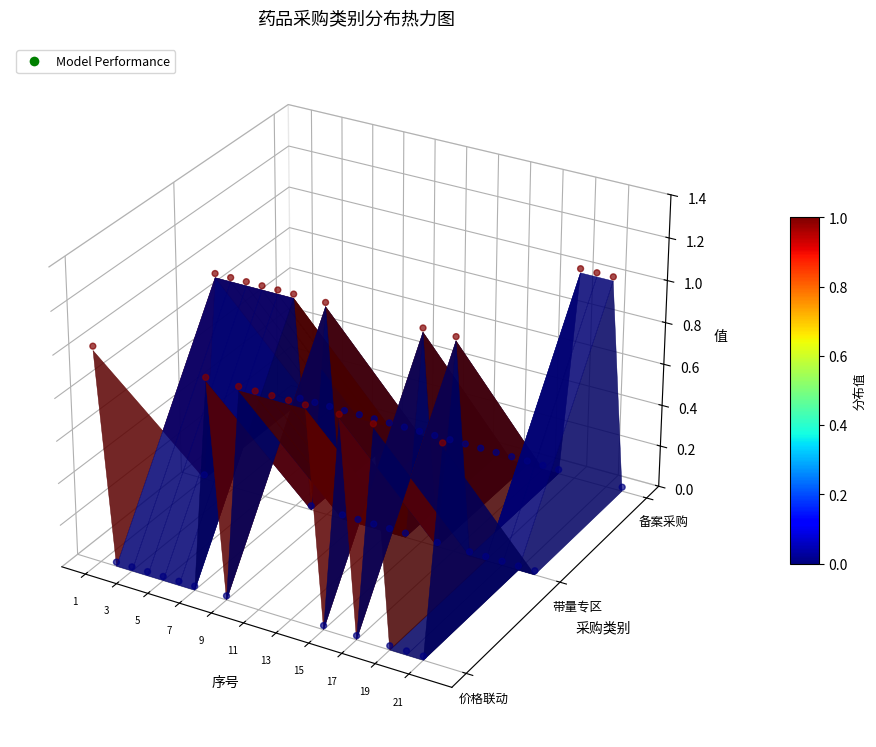

What is the total value across all series at 19?

1